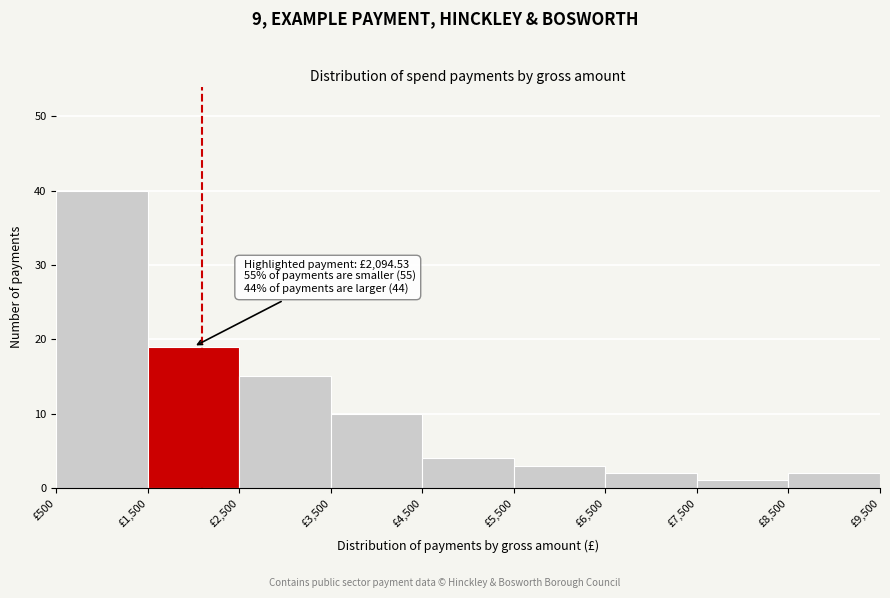

Over which range of the x-axis is the bar tallest?

500 to 1500